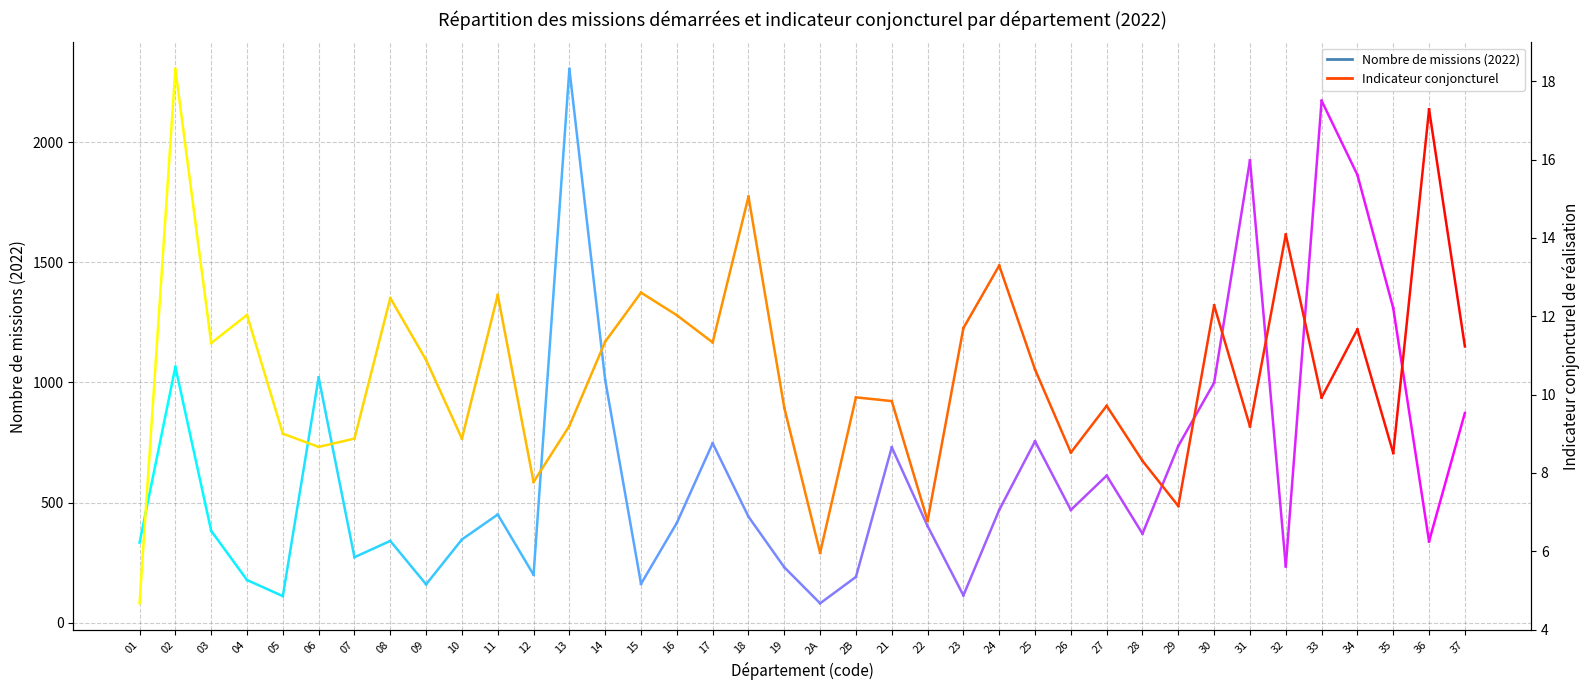

Rank the series by their maximum value, from lowest to highest.

indicateur_01, missions_01